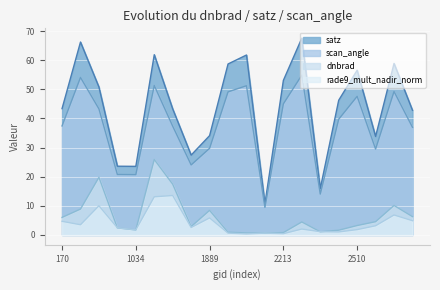

The value of dnbrad at 2249 is 6.2. True or false?

False